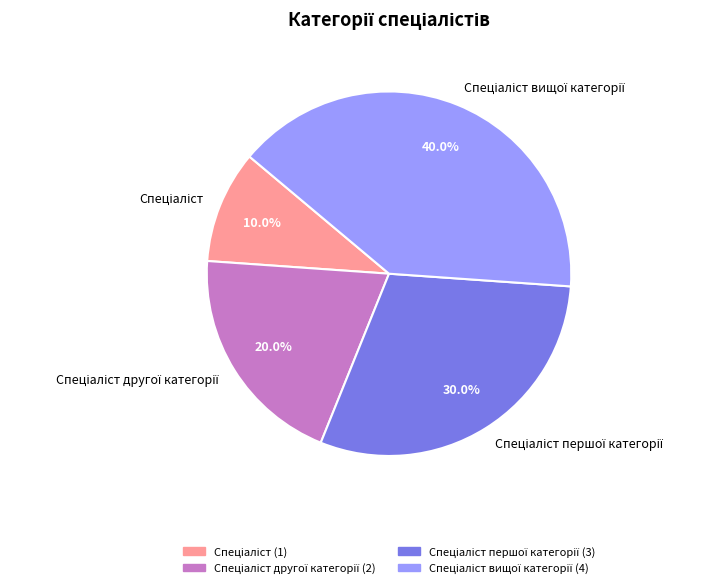

Is there a majority slice in this chart?

No